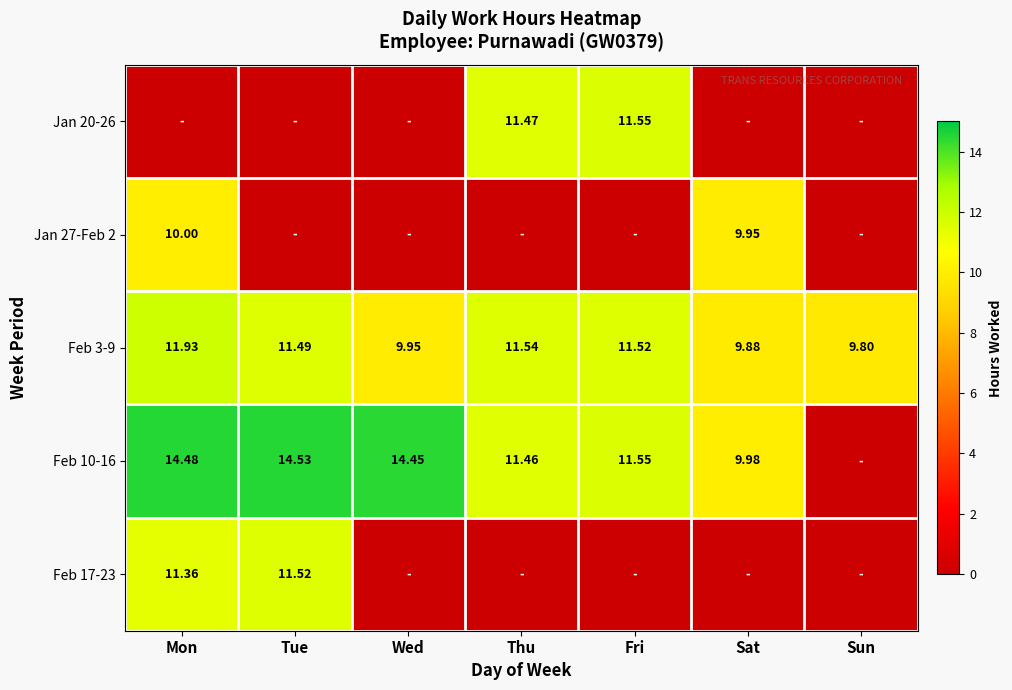

What is the sum of the Feb 3-9 values at Mon and Thu?

23.5